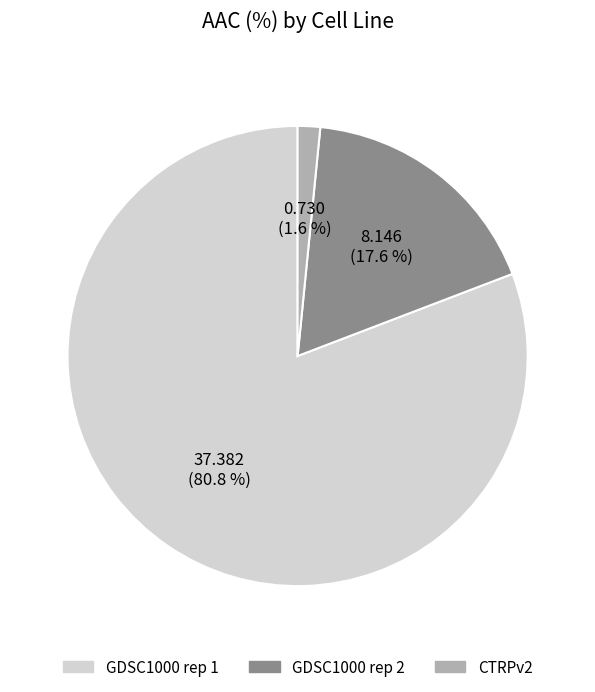

True or false: GDSC1000 rep 1 accounts for 88% of the total.

False